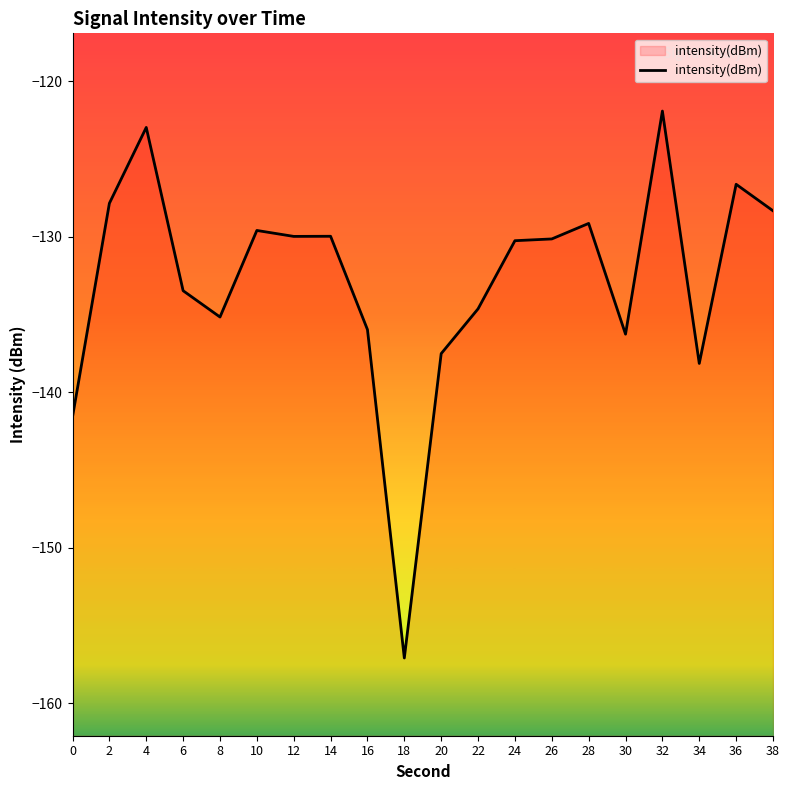

Reading left to right, transcribe all the data shown in this chart.

0=-141.6	2=-127.8	4=-123.0	6=-133.5	8=-135.2	10=-129.6	12=-130.0	14=-130.0	16=-136.0	18=-157.1	20=-137.5	22=-134.6	24=-130.2	26=-130.1	28=-129.1	30=-136.3	32=-121.9	34=-138.1	36=-126.6	38=-128.3